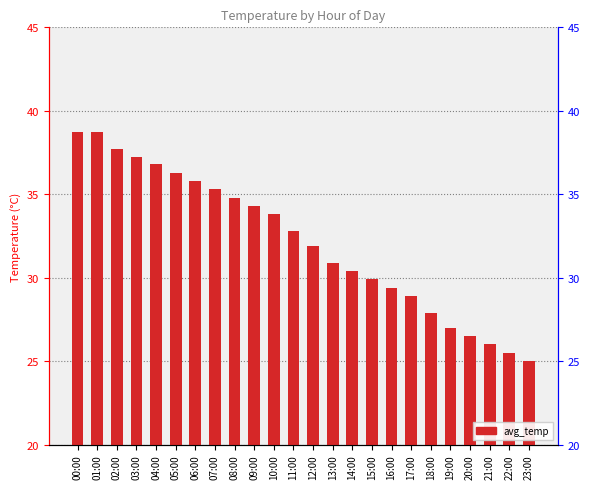

Between 06:00 and 04:00, which is larger?

04:00